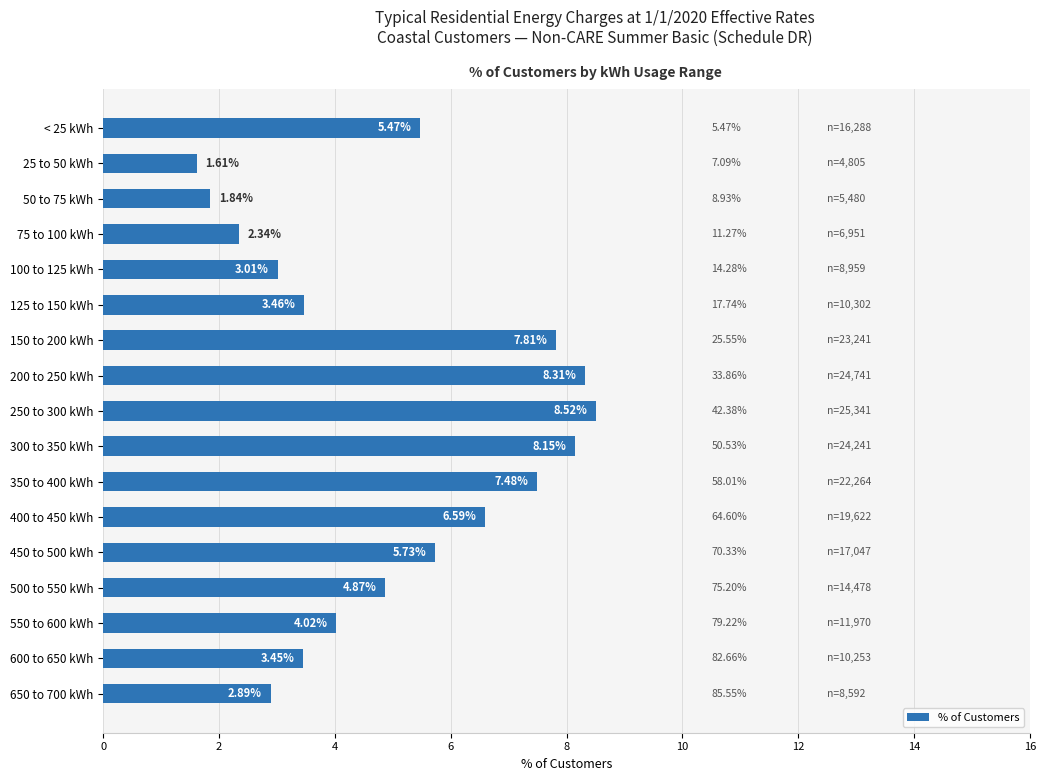

Which has a higher value, 75 to 100 kWh or 450 to 500 kWh?

450 to 500 kWh